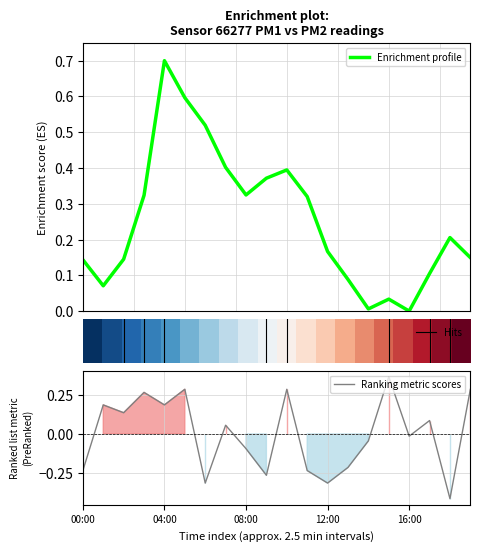

Reading left to right, extract all data points from this chart.

-0.2	0.2	0.1	0.3	0.2	0.3	-0.3	0.1	-0.1	-0.3	0.3	-0.2	-0.3	-0.2	-0.0	0.4	-0.0	0.1	-0.4	0.3